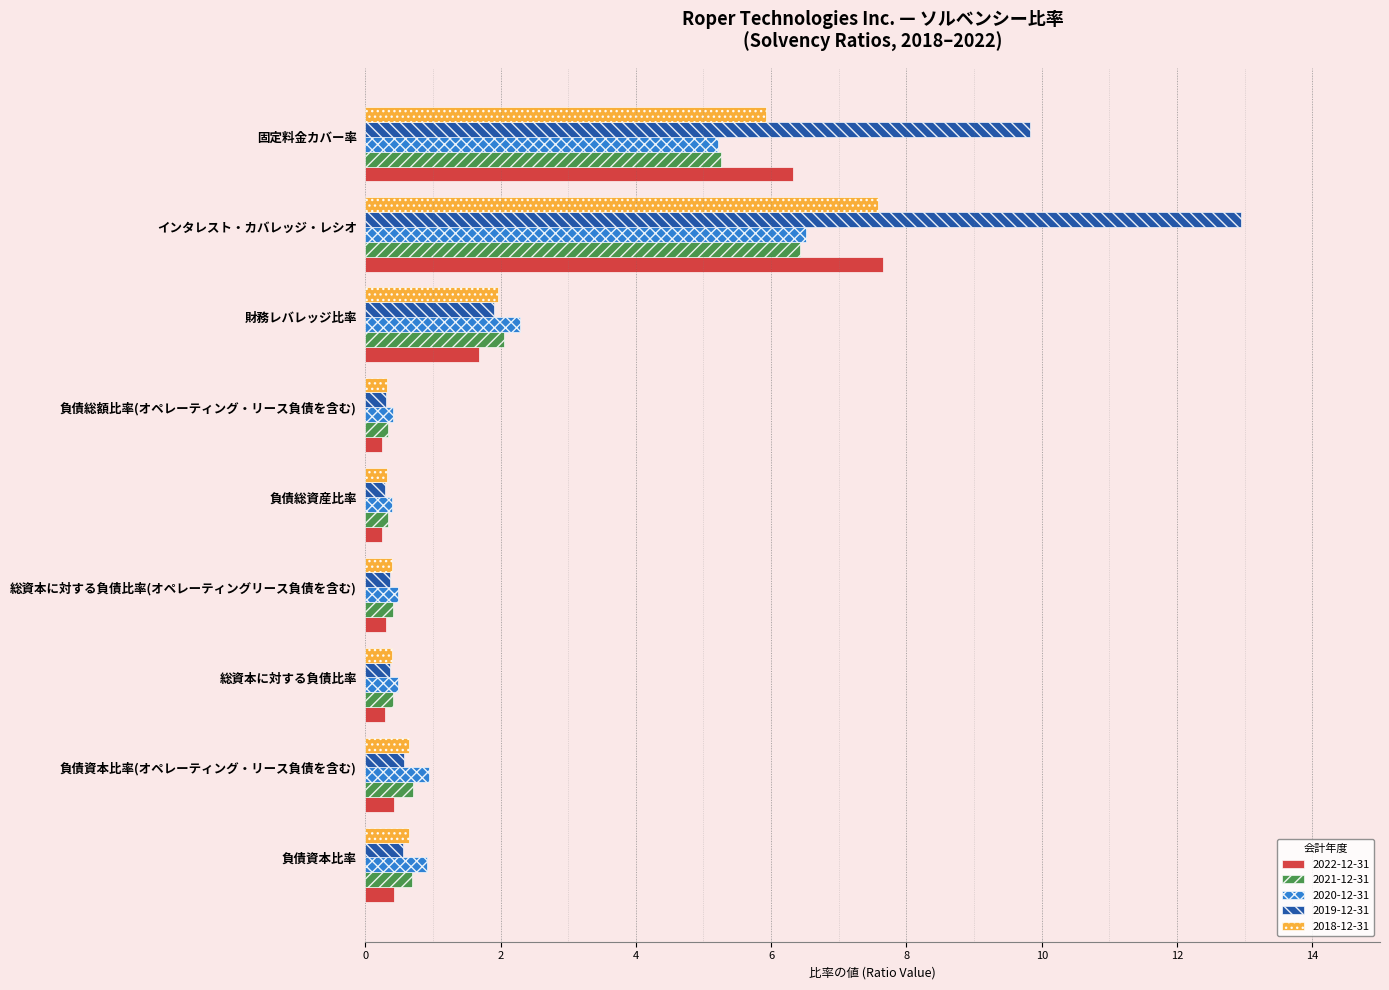

What is the sum of all 2018-12-31 values?

18.2